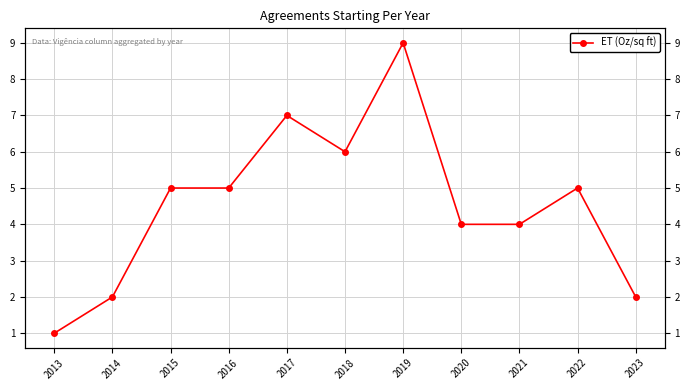

What is the change in value from 2014 to 2016?

+3